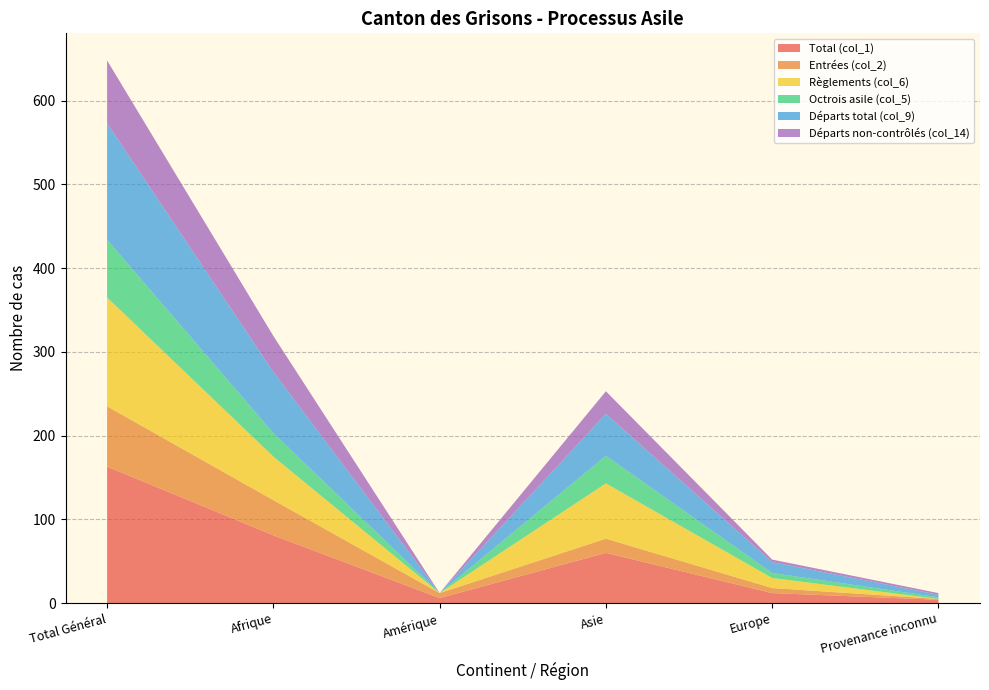

Reading left to right, list all the values displayed in this chart.

Total (col_1): Total Général=163	Afrique=81	Amérique=6	Asie=60	Europe=12	Provenance inconnu=4
Entrées (col_2): Total Général=72	Afrique=42	Amérique=6	Asie=17	Europe=6	Provenance inconnu=1
Règlements (col_6): Total Général=130	Afrique=52	Amérique=0	Asie=66	Europe=12	Provenance inconnu=0
Octrois asile (col_5): Total Général=69	Afrique=28	Amérique=0	Asie=33	Europe=6	Provenance inconnu=2
Départs total (col_9): Total Général=139	Afrique=73	Amérique=0	Asie=50	Europe=13	Provenance inconnu=3
Départs non-contrôlés (col_14): Total Général=75	Afrique=43	Amérique=0	Asie=27	Europe=3	Provenance inconnu=2